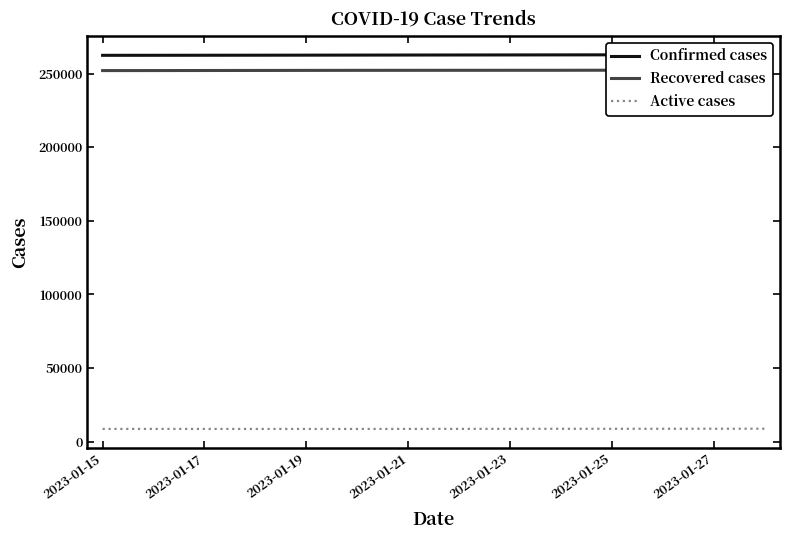

What is the sum of all Active cases values?

120752